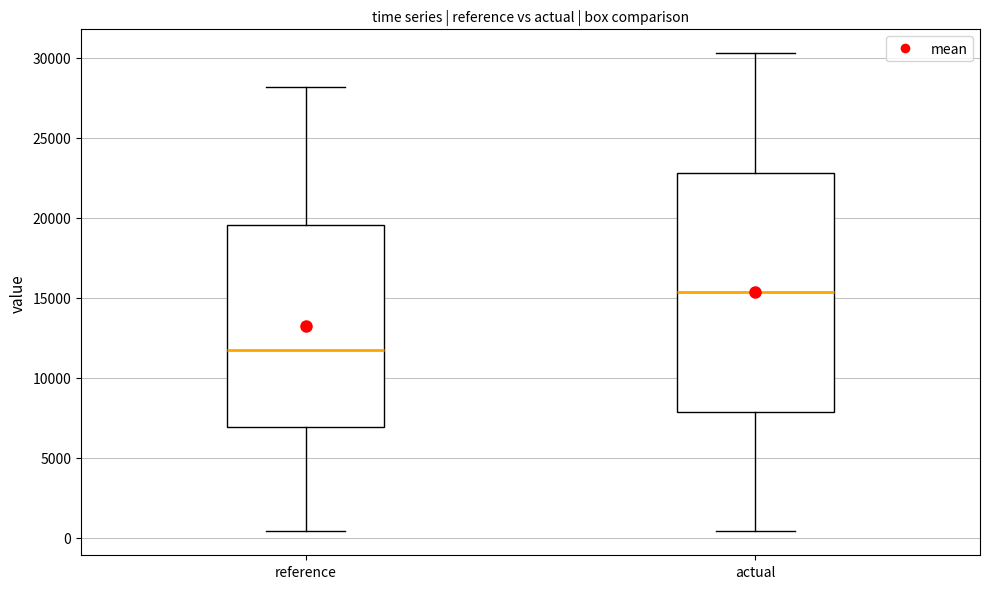

Reading left to right, read every box against the y-axis: the position of its median line, the range the box covers, and the ends of its whiskers. The values are not printed on the chart, so give them approximately, as read against the axis.

reference: median 11500, box 7000 to 19500, whiskers 500 to 28000
actual: median 15500, box 8000 to 23000, whiskers 500 to 30500